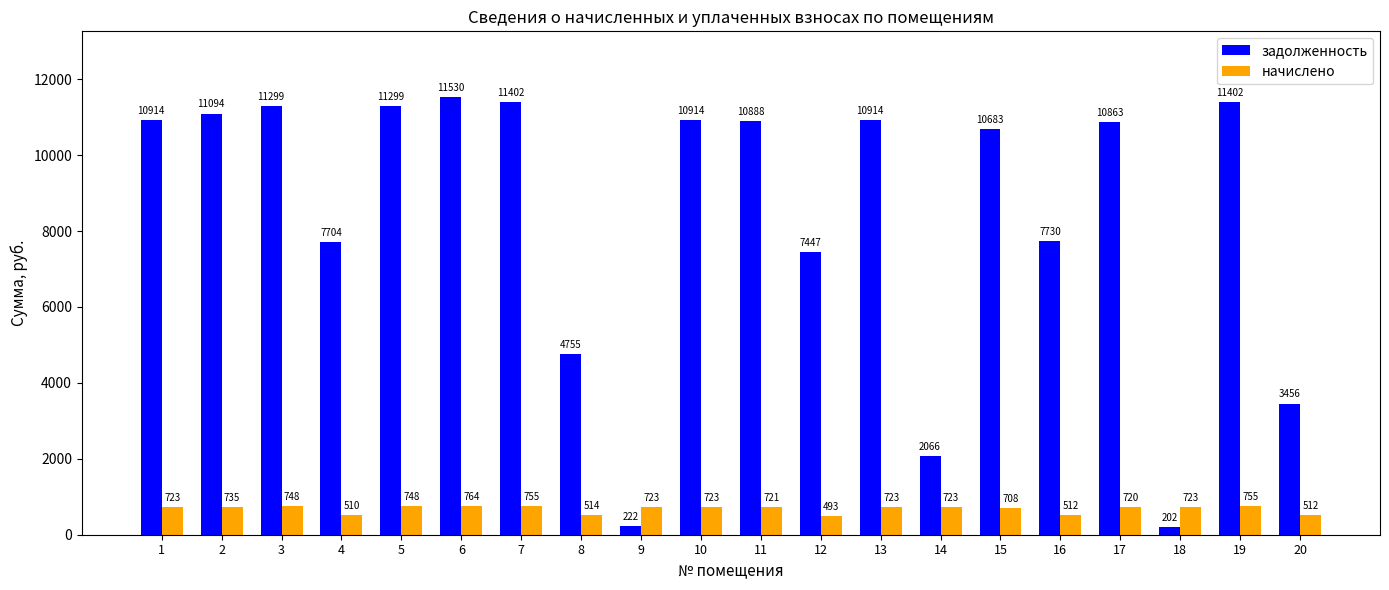

What is the highest value of the начислено series?

763.7